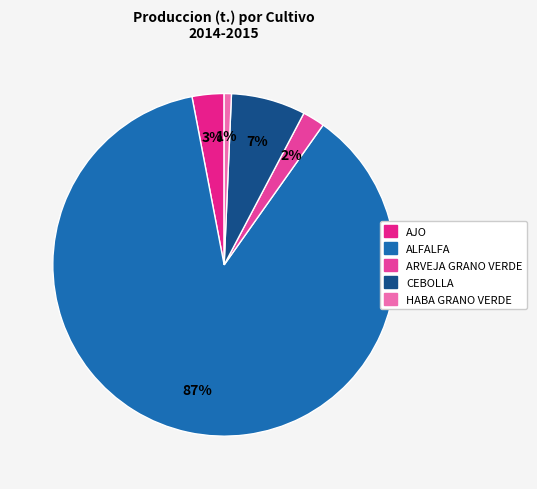

What is the ratio of the value at AJO to the value at CEBOLLA?

0.4